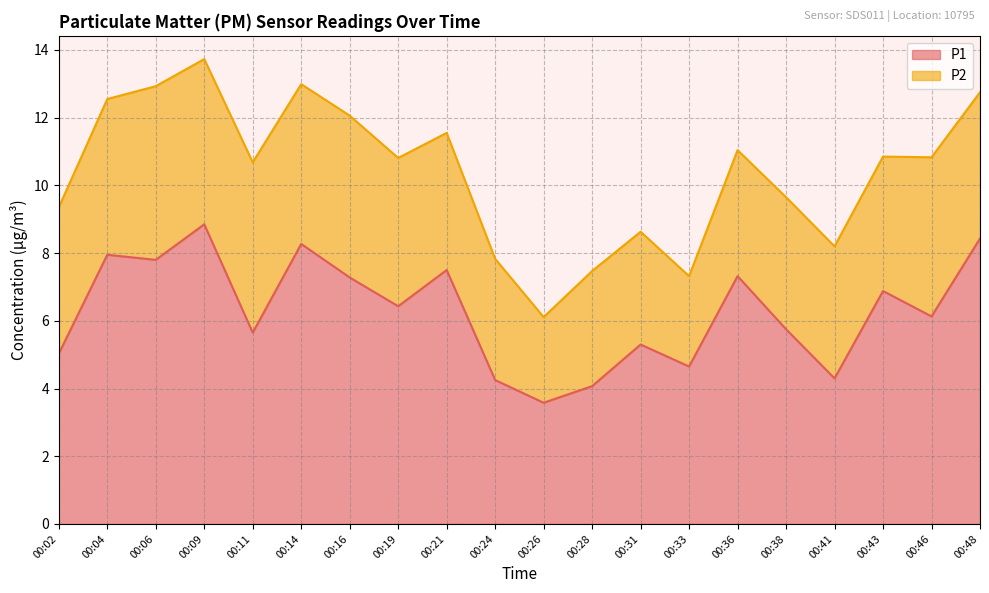

What is the average value?

6.3